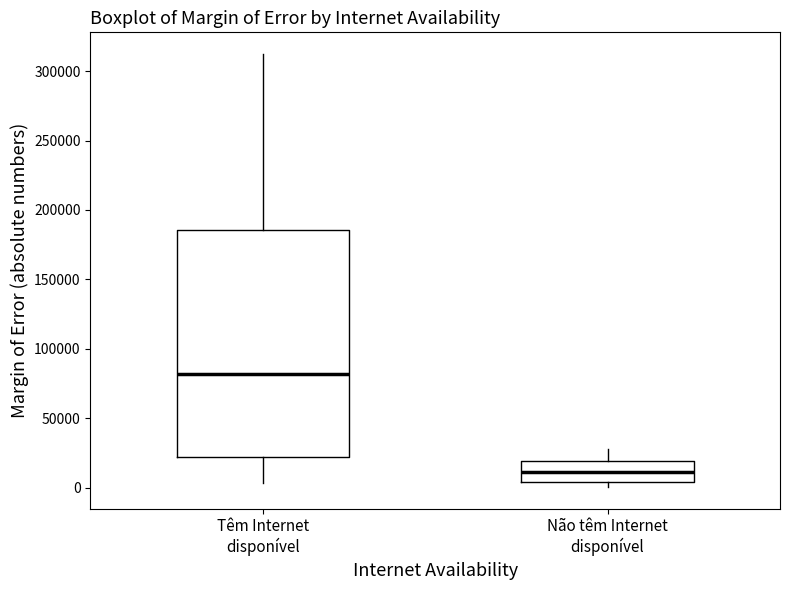

Which box is the tallest, from its lower edge to its upper edge?

Têm Internet disponível